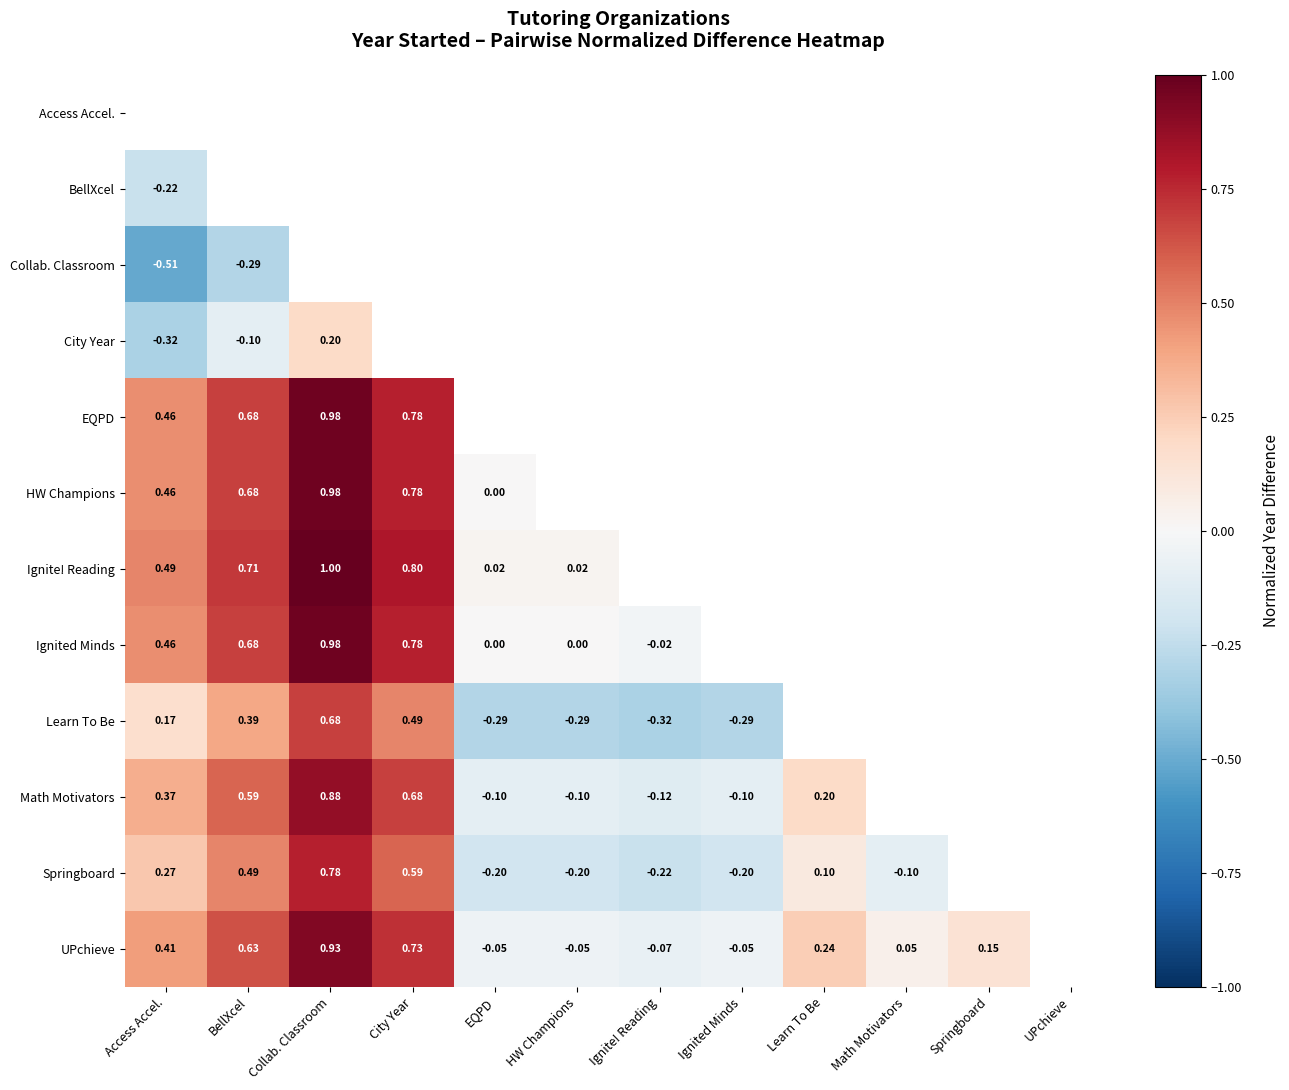

The Springboard series shows -0.0 at Math Motivators. True or false?

False